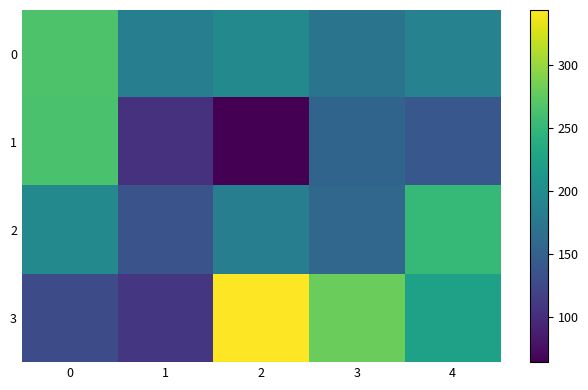

Reading right to left, what are all the values shown in this chart?

0: 4=188	3=172	2=196	1=184	0=266
1: 4=140	3=154	2=64	1=104	0=264
2: 4=252	3=156	2=184	1=136	0=196
3: 4=224	3=280	2=344	1=108	0=128